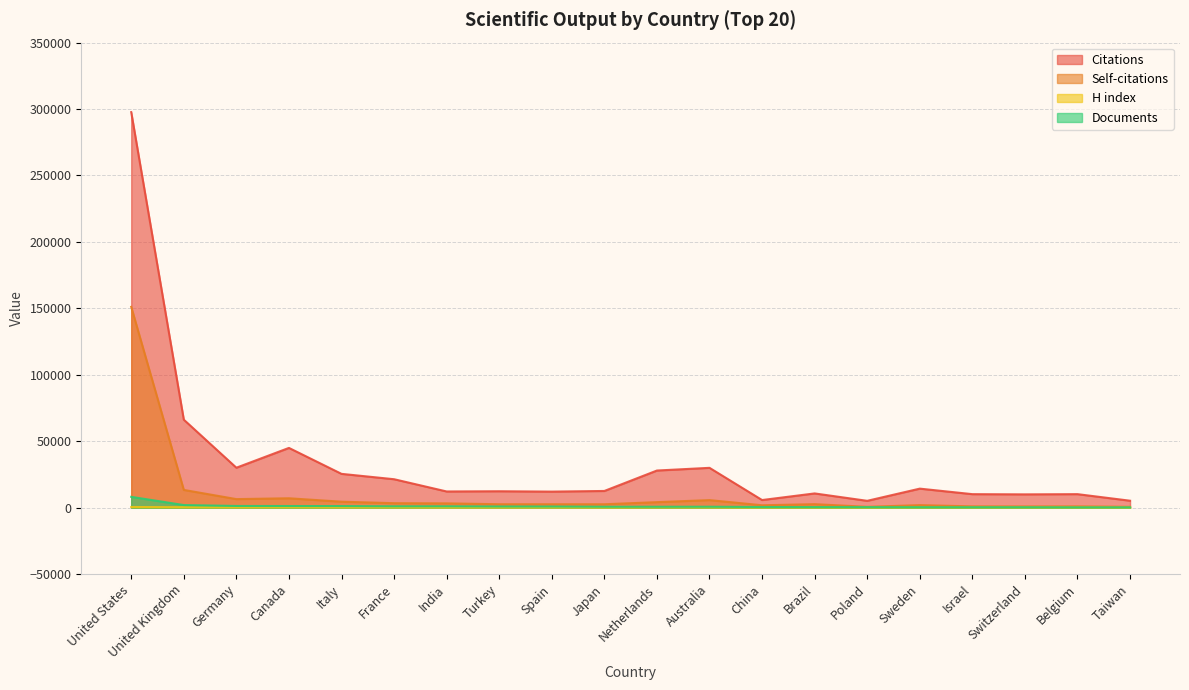

Where is the first local minimum for Documents?

France